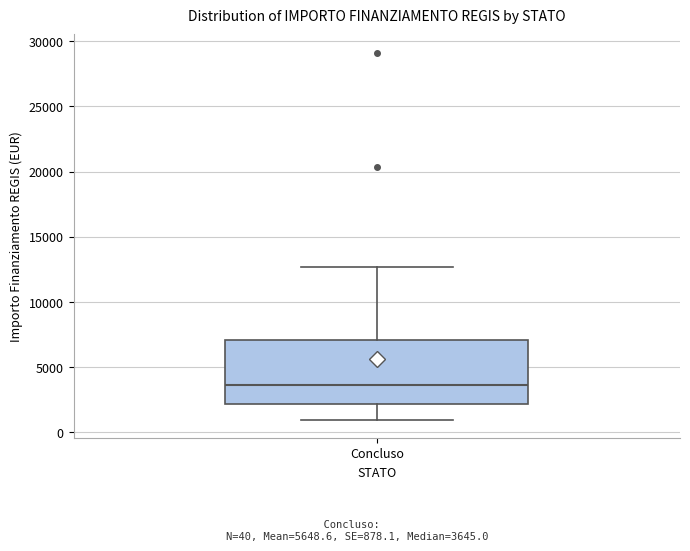

Transcribe this box plot: give where the median line is, the range the box spans, and where the two whiskers end, as read against the y-axis. The values are not printed on the chart, so give them approximately, as read against the axis.

median 3500, box 2000 to 7000, whiskers 1000 to 12500